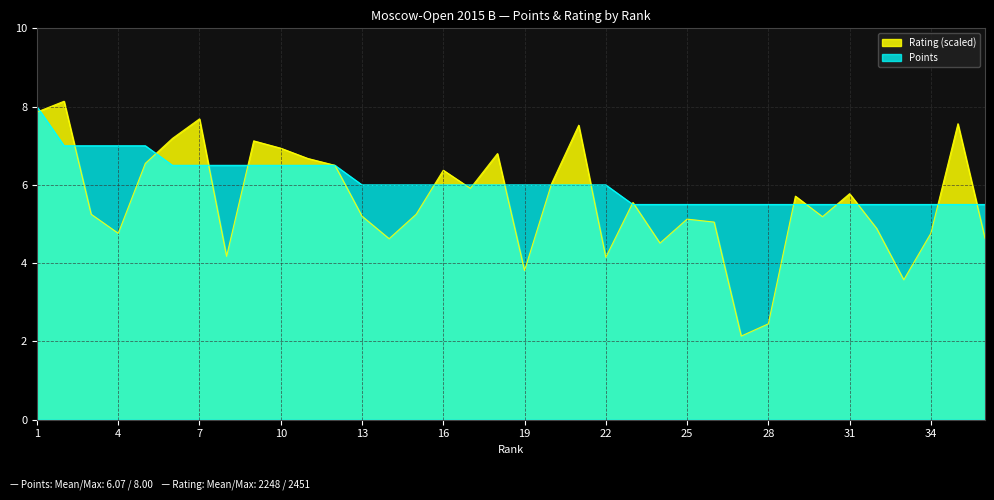

How many times do Points and Rating cross each other?

19